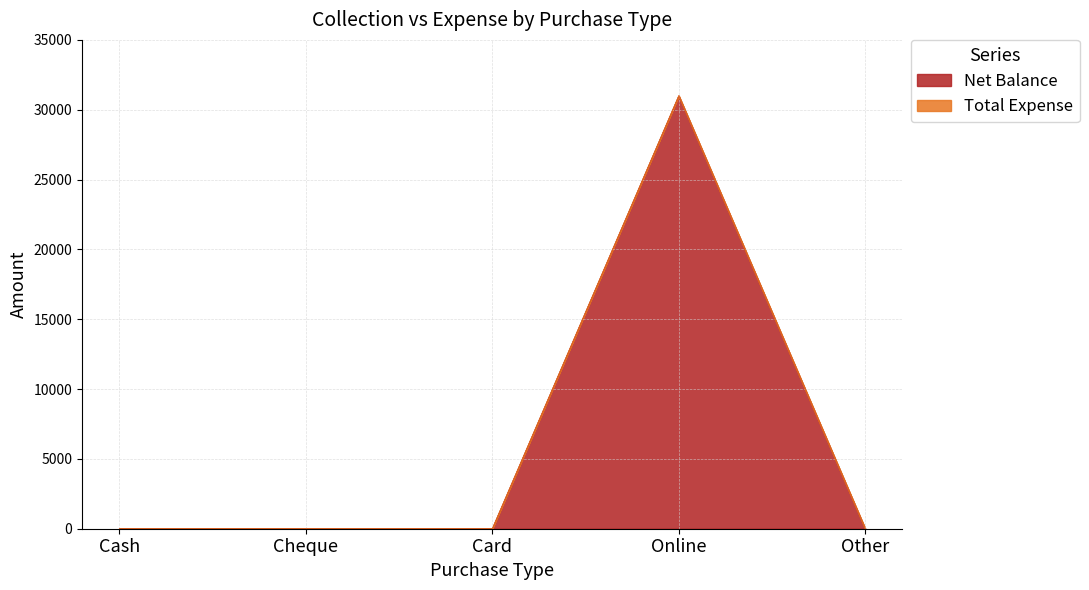

What is the label of the 4th point from the left?

Online